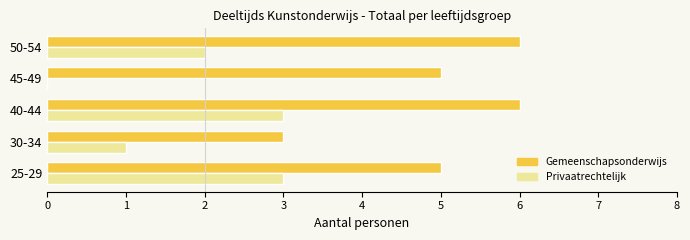

What is the maximum value shown in the chart?

6